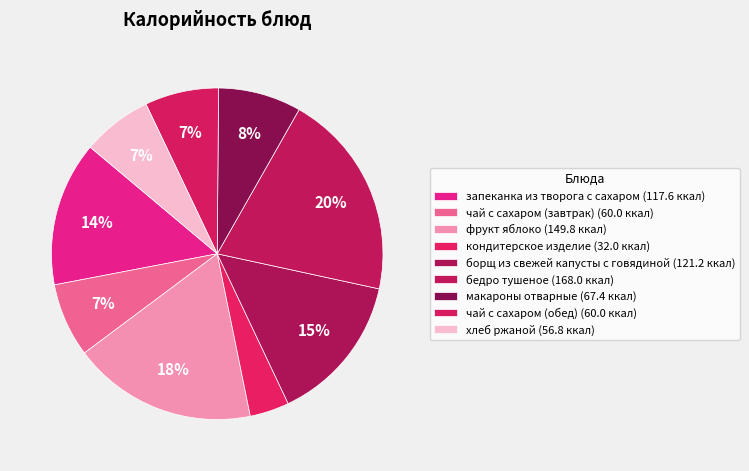

The хлеб ржаной slice represents 13% of the pie. True or false?

False